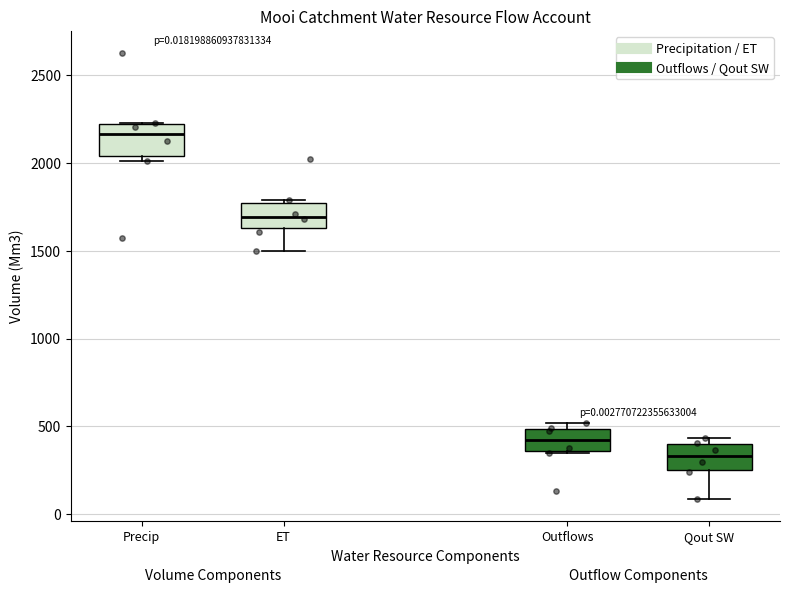

Which box has the lowest median line?

Qout SW